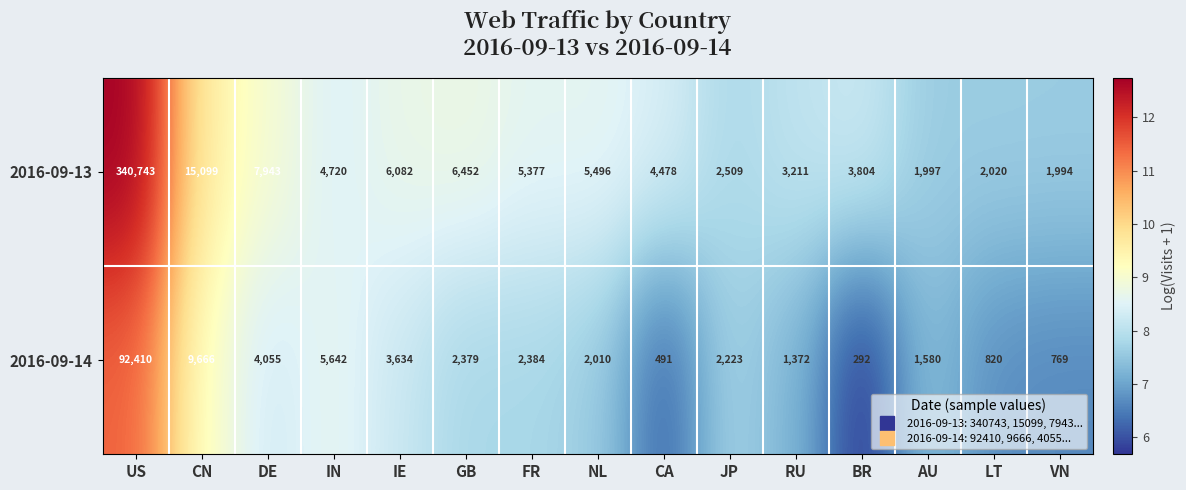

What is the total value across all series at VN?

14.2